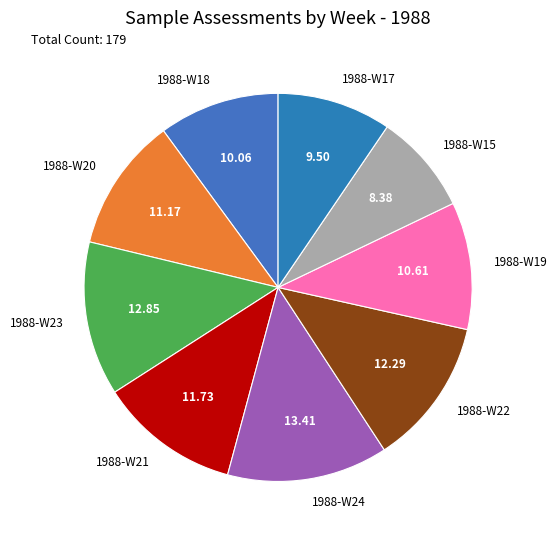

Is there a majority slice in this chart?

No